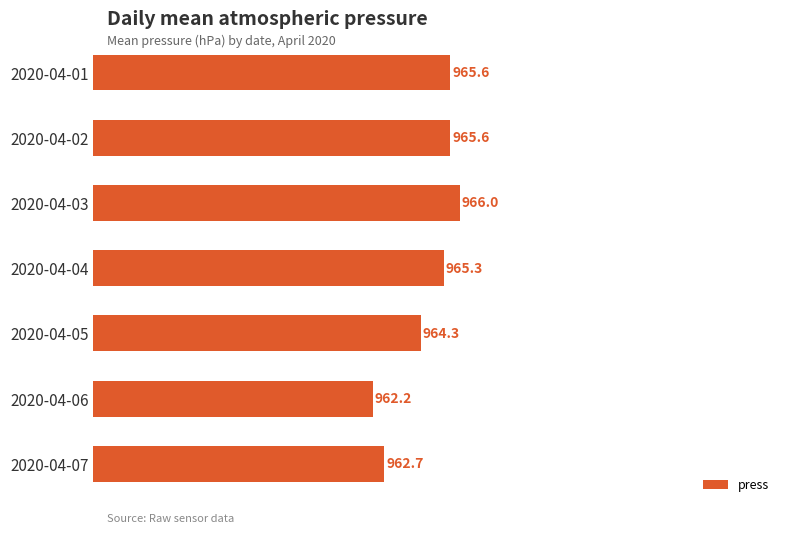

The chart shows a value of 965.6 at 2020-04-01. True or false?

True